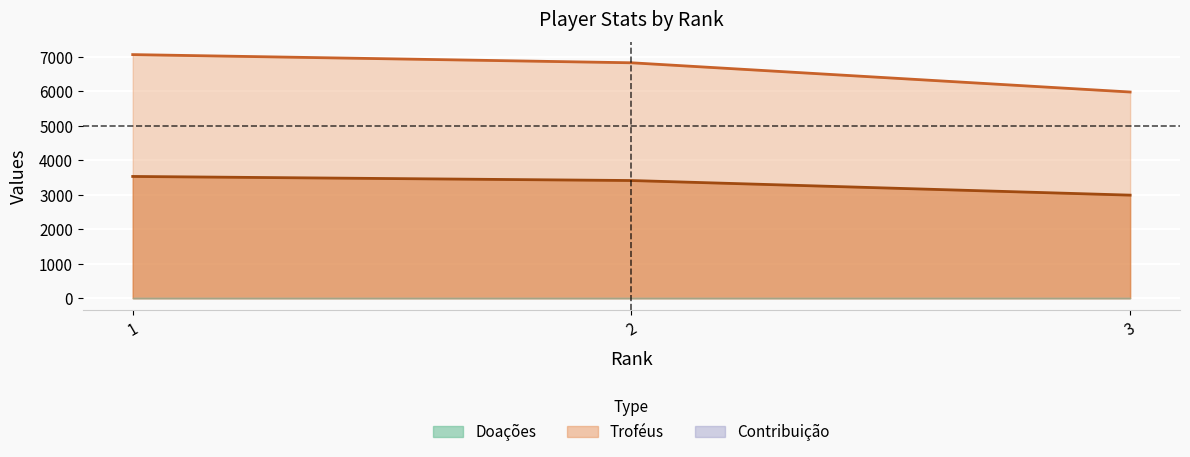

Is it true that Troféus equals 9136 at 2?

False